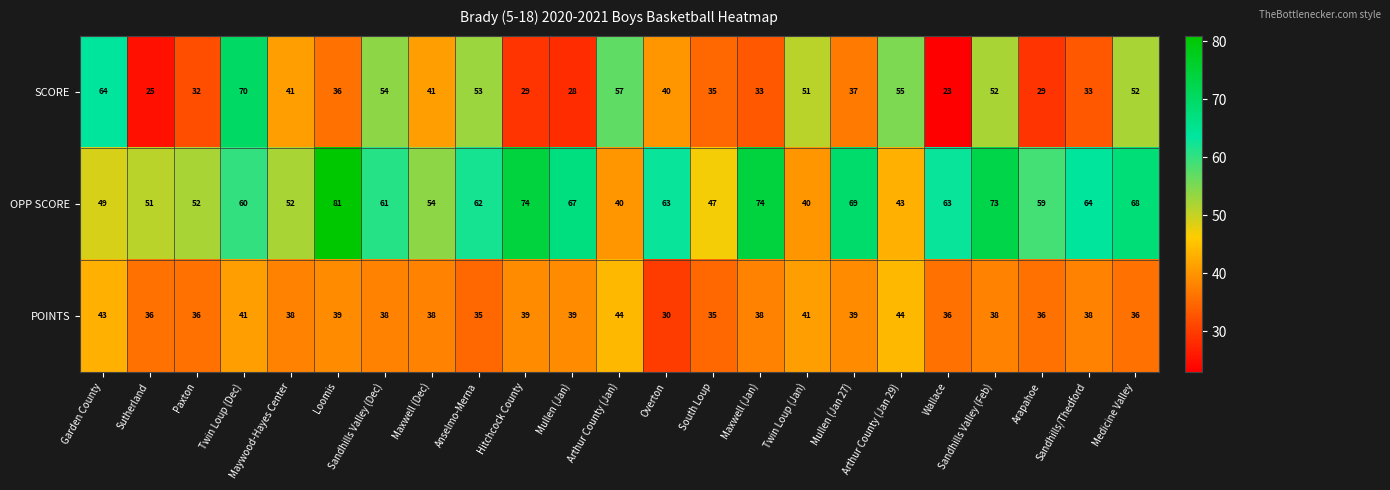

Rank the series by their average value, from highest to lowest.

OPP SCORE, SCORE, POINTS